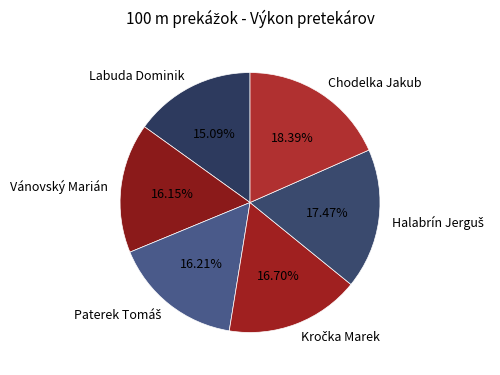

Which slice is the smallest?

Labuda Dominik